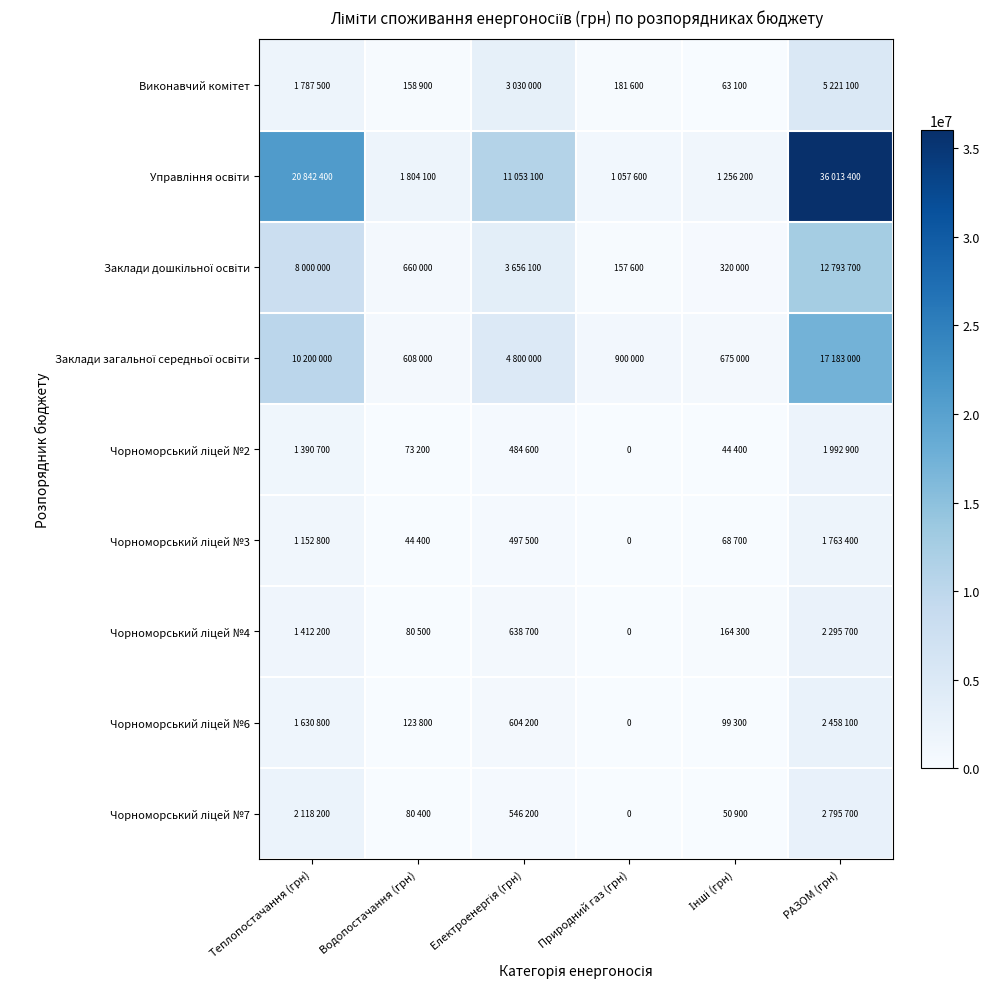

Where does the Чорноморський ліцей №2 series first go above 484600?

Теплопостачання (грн)